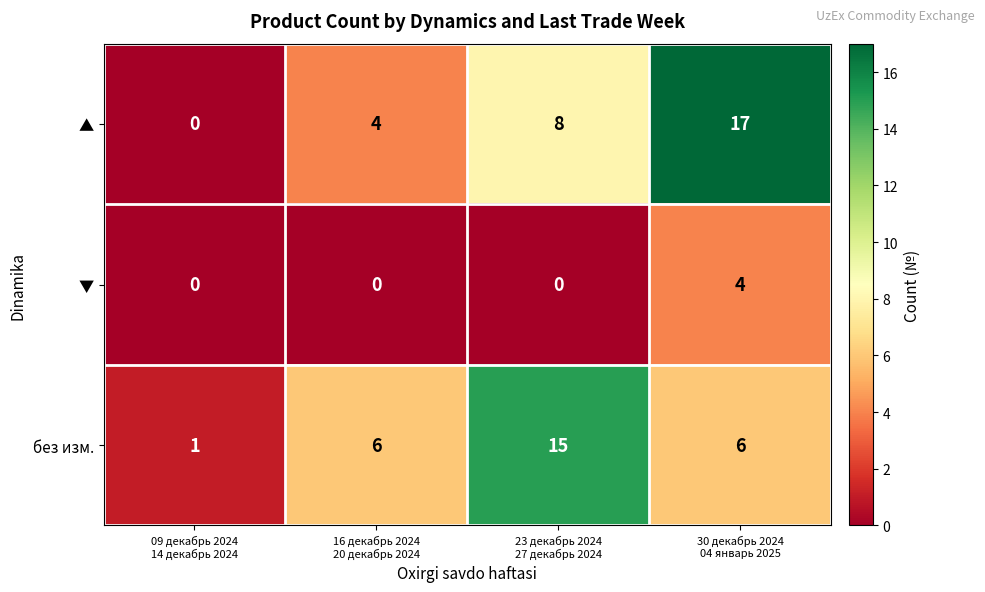

What is the average value of the без изм. series?

7